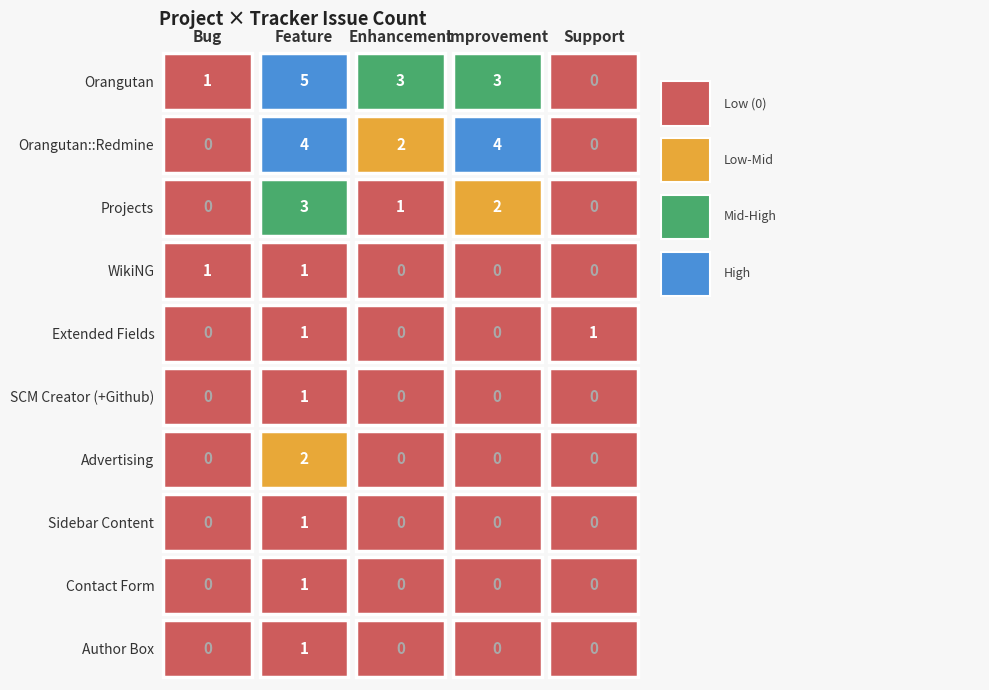

Is the value of Feature at Advertising greater than the value of Support at Extended Fields?

Yes